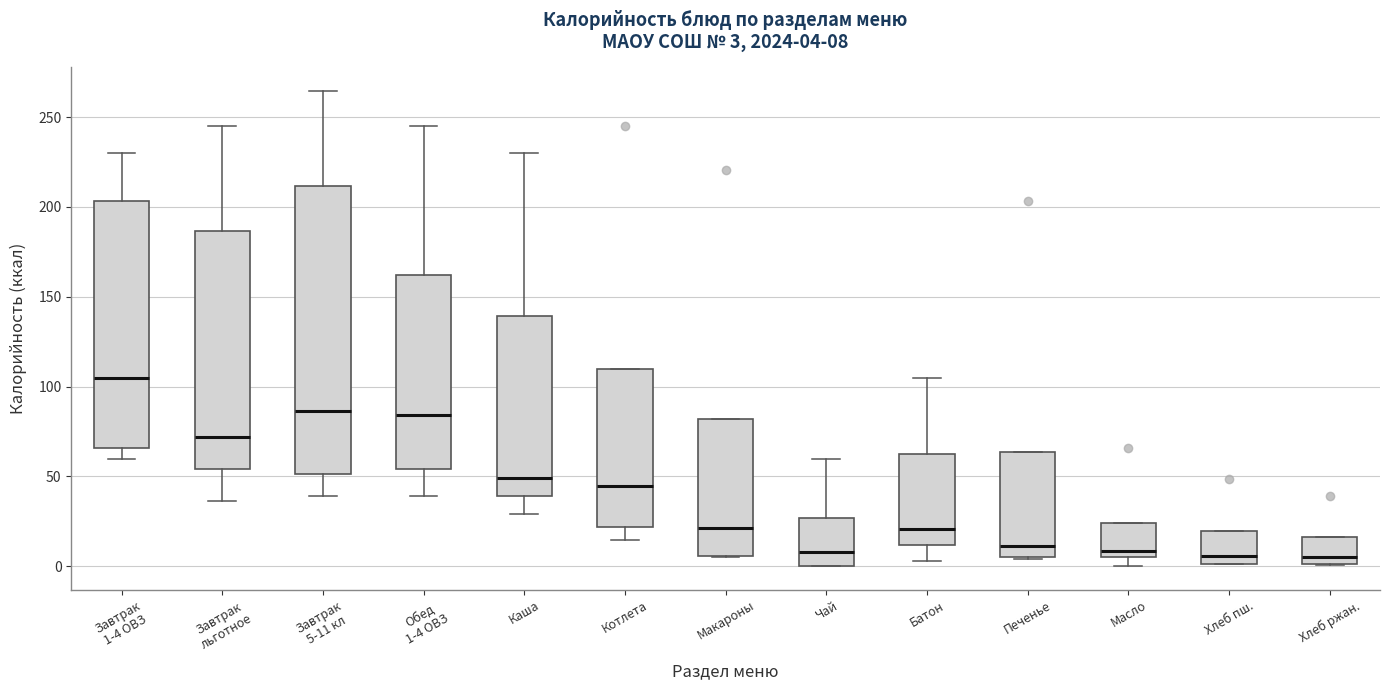

Comparing the boxes themselves (not the whiskers), which one is the tallest?

Завтрак 5-11 кл